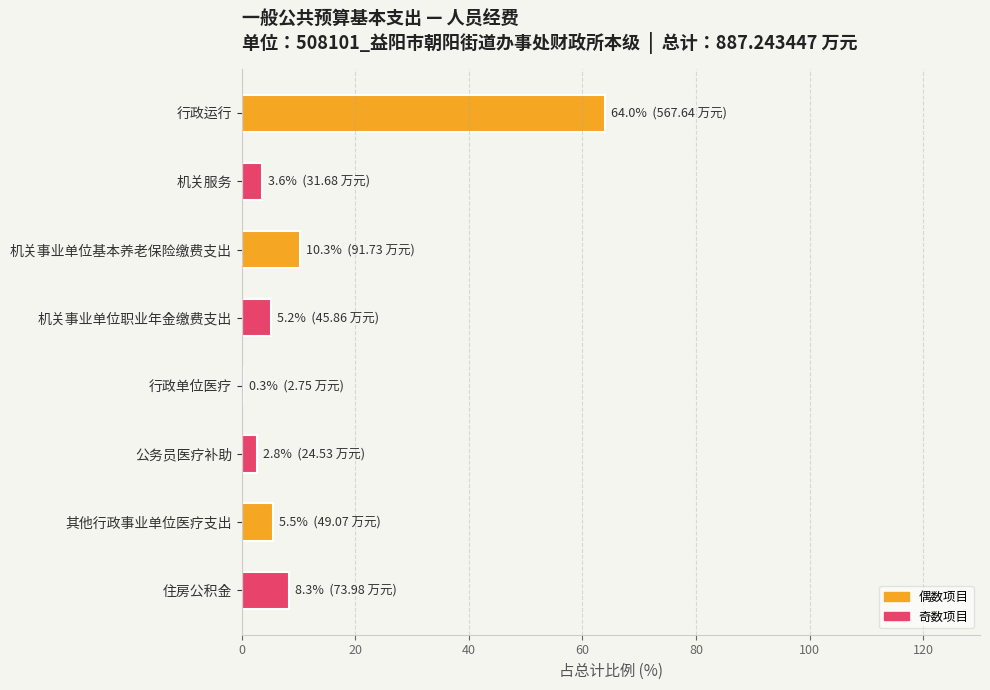

The value at 公务员医疗补助 is 2.8. True or false?

True